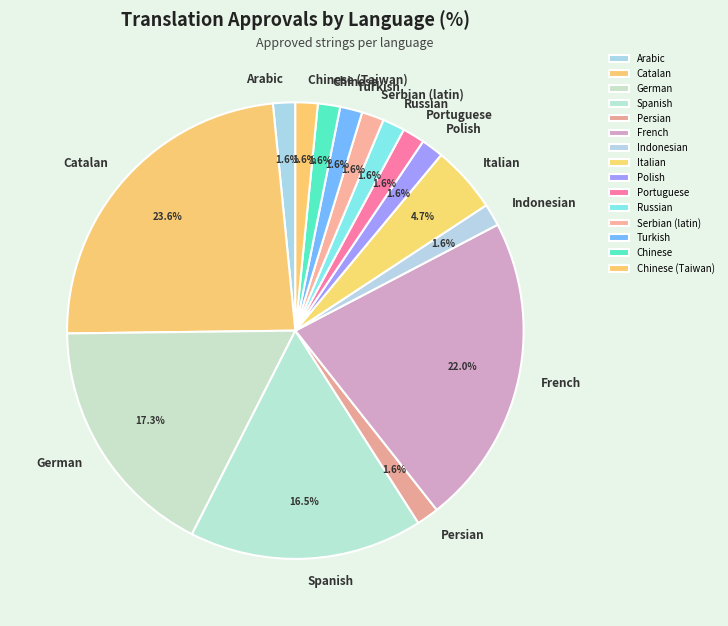

To the nearest percent, what is the average slice percentage?

7%